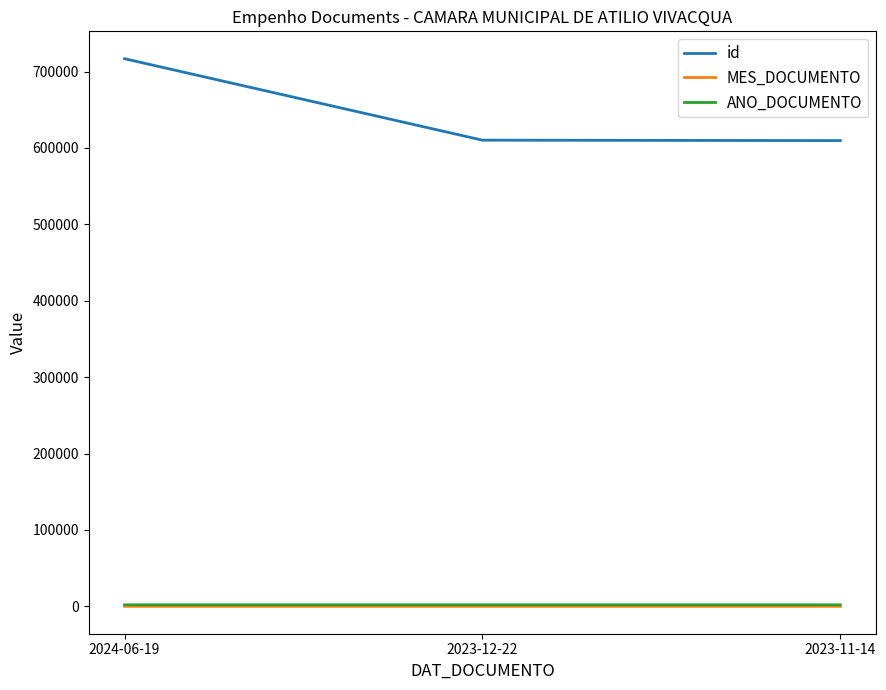

Which series has the largest total across all categories?

id